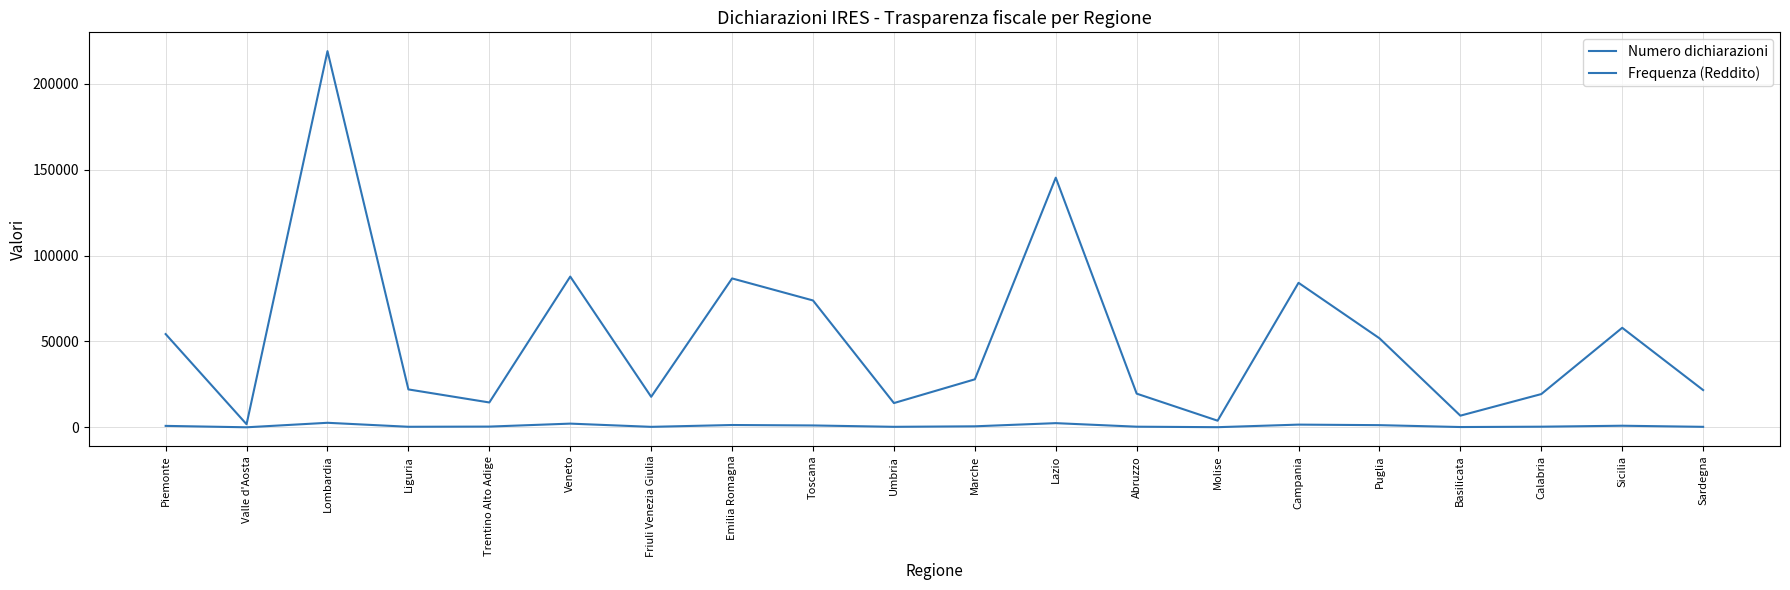

What is the label of the 2nd point from the right?

Sicilia